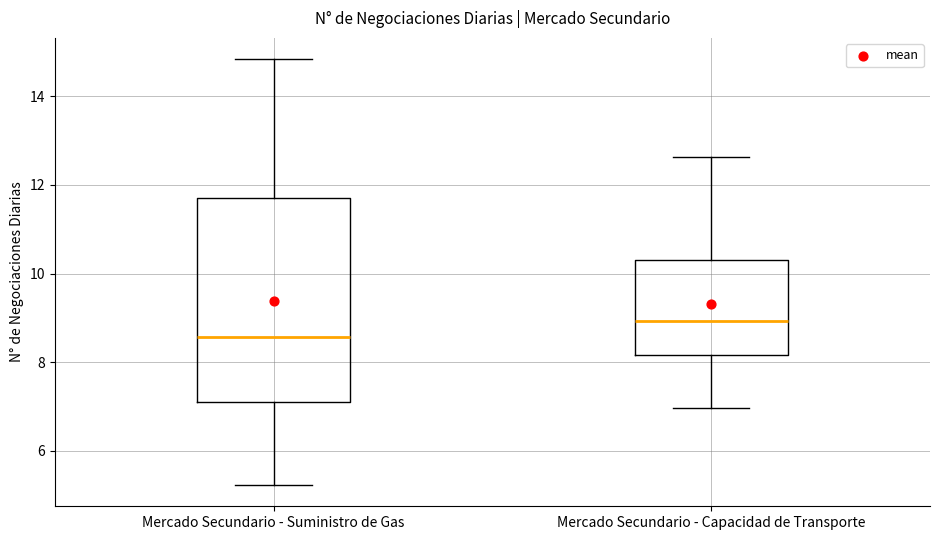

Reading left to right, read every box against the y-axis: the position of its median line, the range the box covers, and the ends of its whiskers. The values are not printed on the chart, so give them approximately, as read against the axis.

Mercado Secundario - Suministro de Gas: median 8.6, box 7.2 to 11.6, whiskers 5.2 to 14.8
Mercado Secundario - Capacidad de Transporte: median 9.0, box 8.2 to 10.4, whiskers 7.0 to 12.6